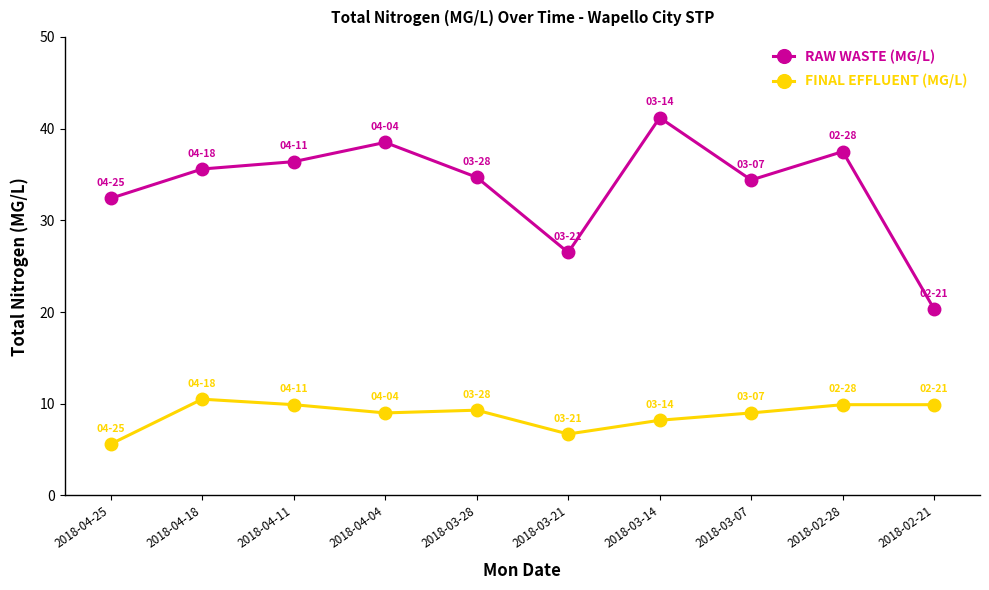

Reading right to left, list all the values displayed in this chart.

RAW WASTE (MG/L): 2018-02-21=20.3	2018-02-28=37.5	2018-03-07=34.4	2018-03-14=41.2	2018-03-21=26.5	2018-03-28=34.7	2018-04-04=38.5	2018-04-11=36.4	2018-04-18=35.6	2018-04-25=32.4
FINAL EFFLUENT (MG/L): 2018-02-21=9.9	2018-02-28=9.9	2018-03-07=9.0	2018-03-14=8.2	2018-03-21=6.7	2018-03-28=9.3	2018-04-04=9.0	2018-04-11=9.9	2018-04-18=10.5	2018-04-25=5.6